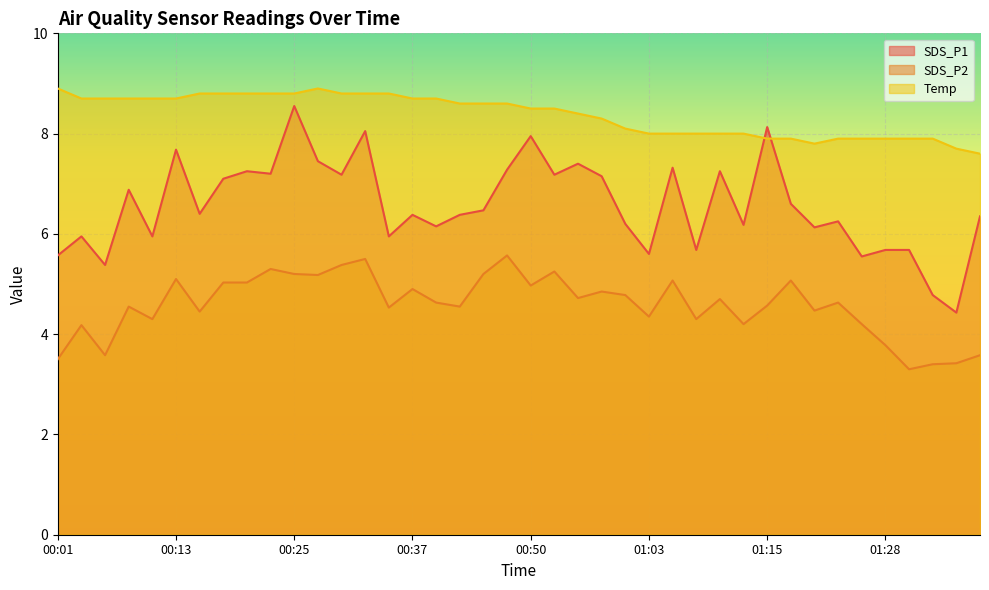

Where is the first local maximum for SDS_P1?

00:03